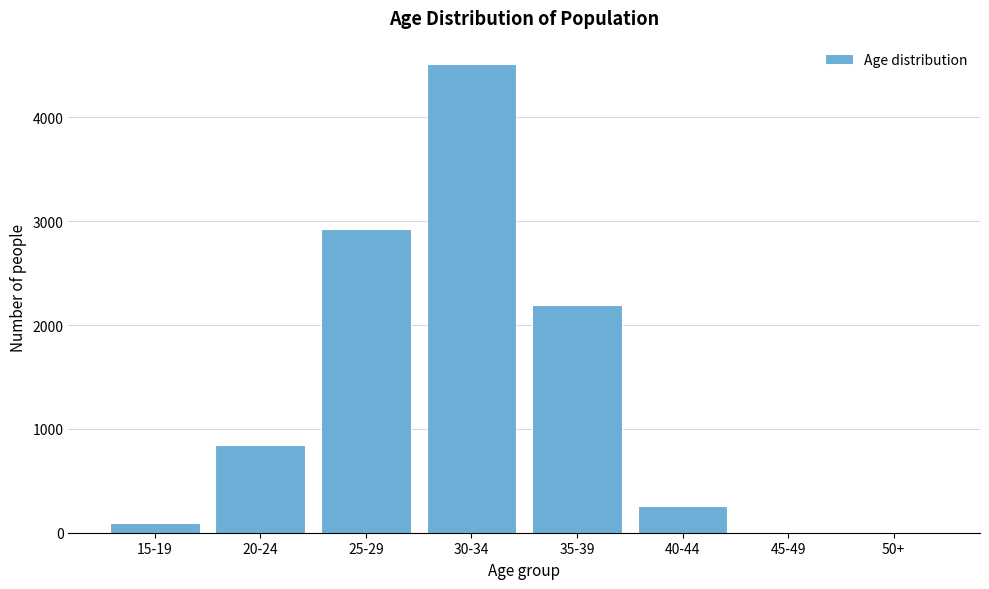

What is the ratio of the value at 35-39 to the value at 20-24?

2.6